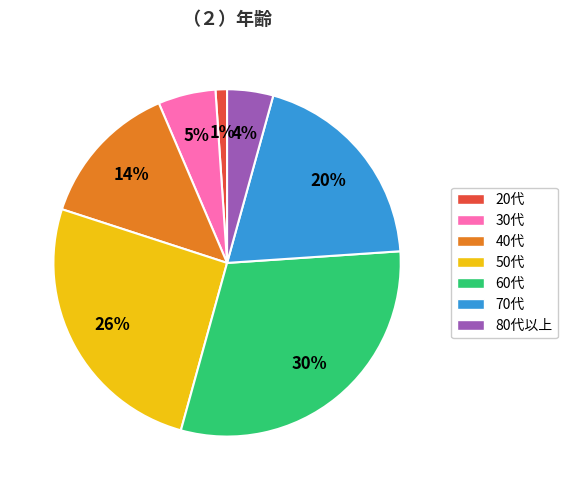

The 40代 slice represents 14% of the pie. True or false?

True